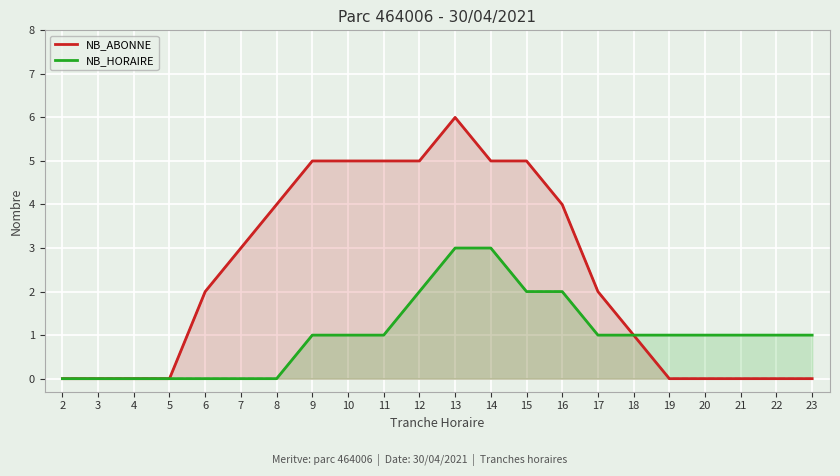

How many values in the NB_HORAIRE (dashed) series exceed 1?

5